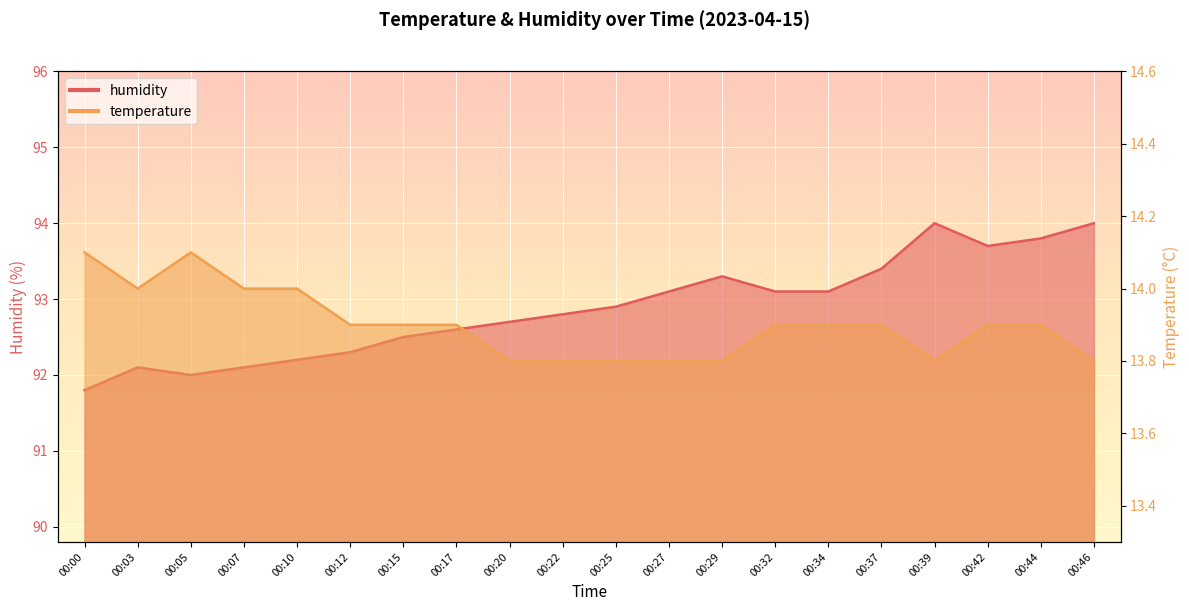

Is the value of humidity at 00:00 greater than the value of temperature at 00:27?

Yes